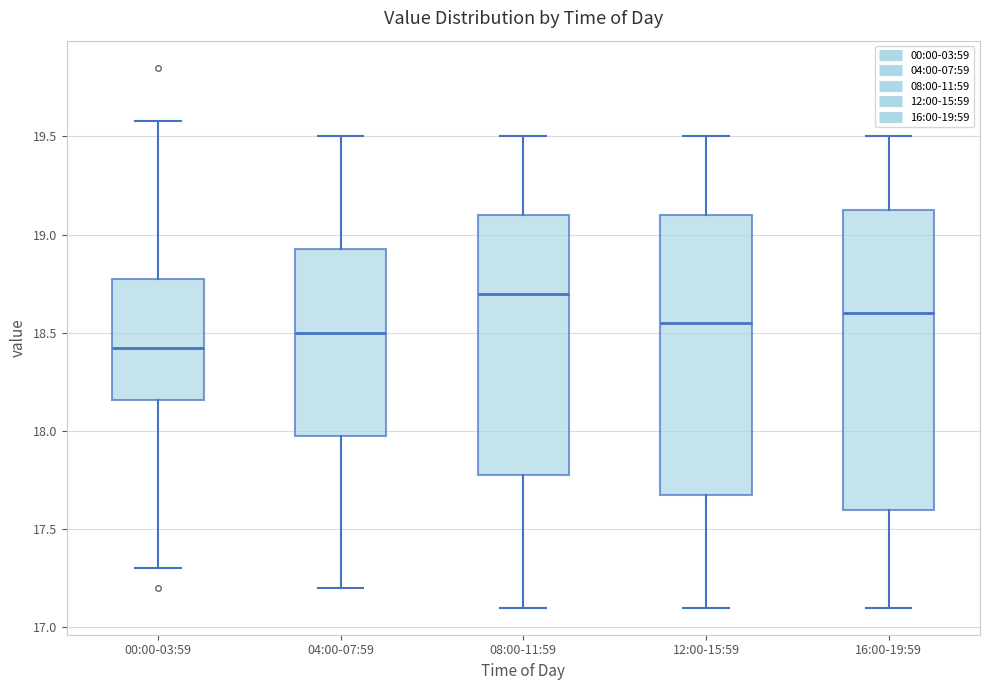

Reading left to right, read every box against the y-axis: the position of its median line, the range the box covers, and the ends of its whiskers. The values are not printed on the chart, so give them approximately, as read against the axis.

00:00-03:59: median 18.40, box 18.15 to 18.80, whiskers 17.30 to 19.60
04:00-07:59: median 18.50, box 18.00 to 18.95, whiskers 17.20 to 19.50
08:00-11:59: median 18.70, box 17.80 to 19.10, whiskers 17.10 to 19.50
12:00-15:59: median 18.55, box 17.70 to 19.10, whiskers 17.10 to 19.50
16:00-19:59: median 18.60, box 17.60 to 19.15, whiskers 17.10 to 19.50